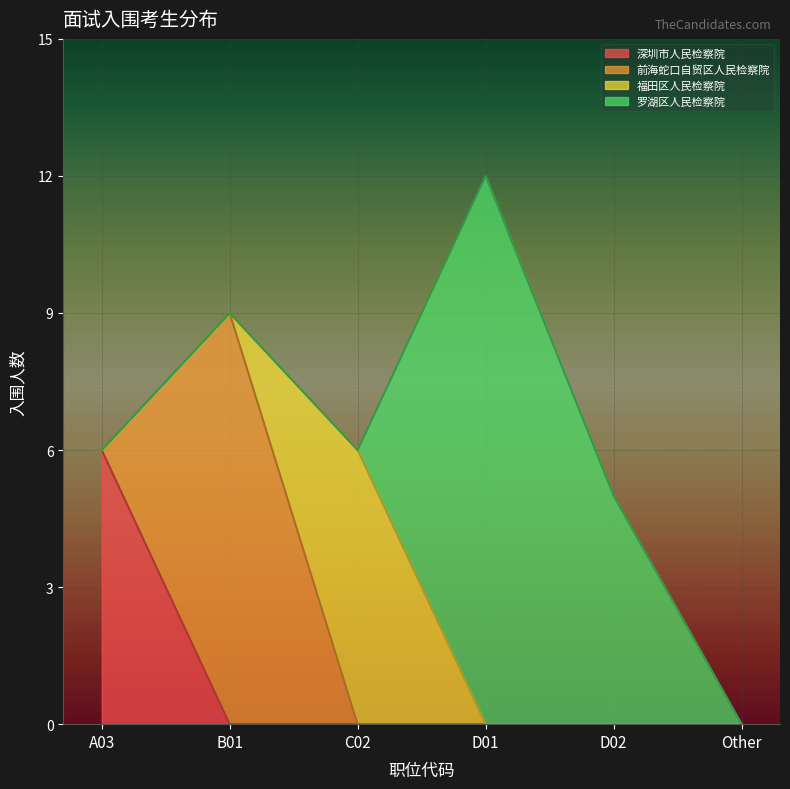

True or false: 深圳市人民检察院 has a value of 2 at Other.

False